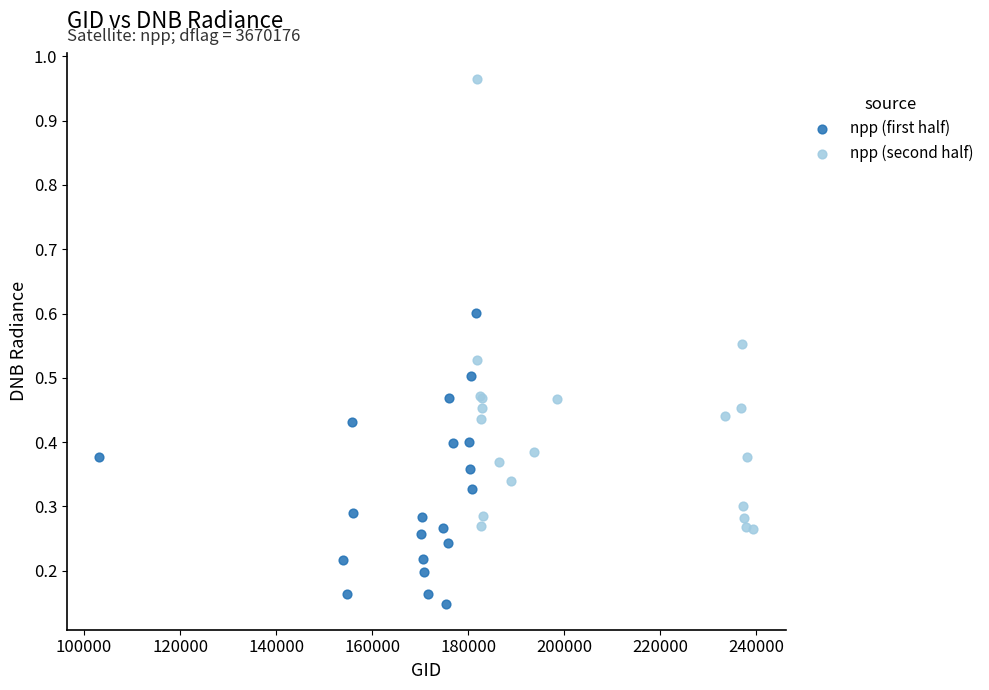

Which series contains the lowest Y value?

npp (first half)